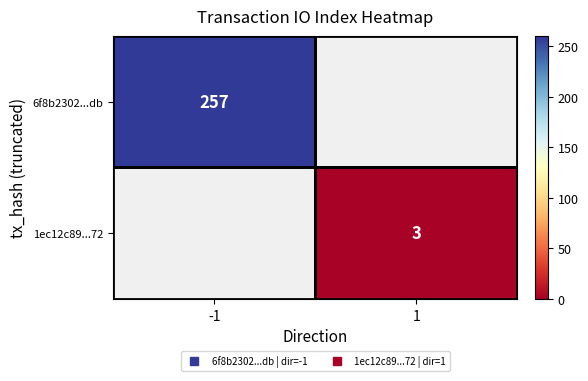

What is the difference between the maximum and minimum values in the 6f8b2302...db series?

257